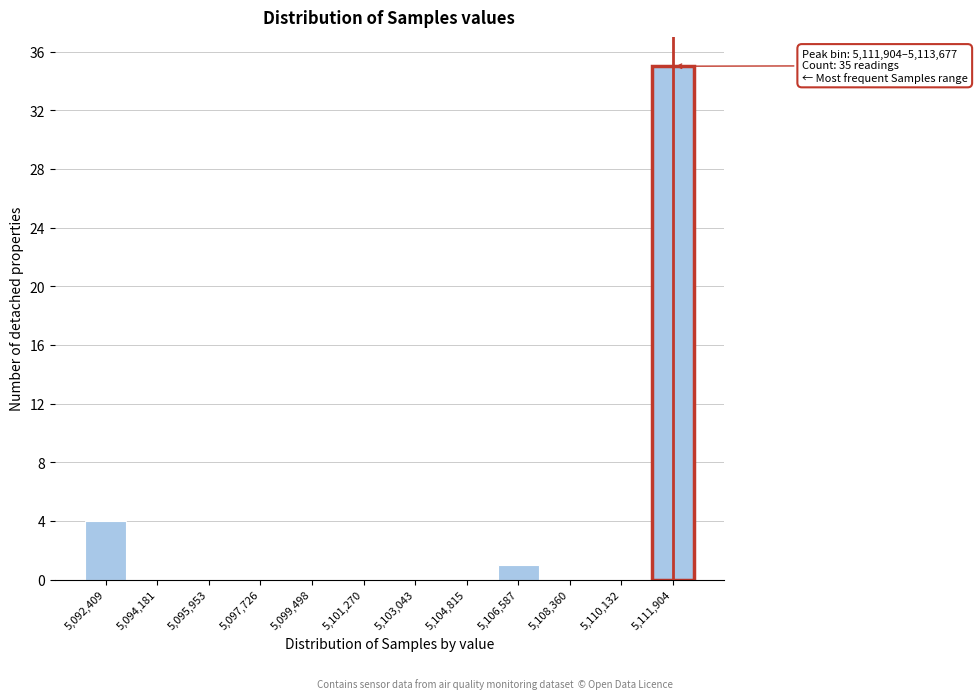

At which label is the value closest to 17?

5,092,409